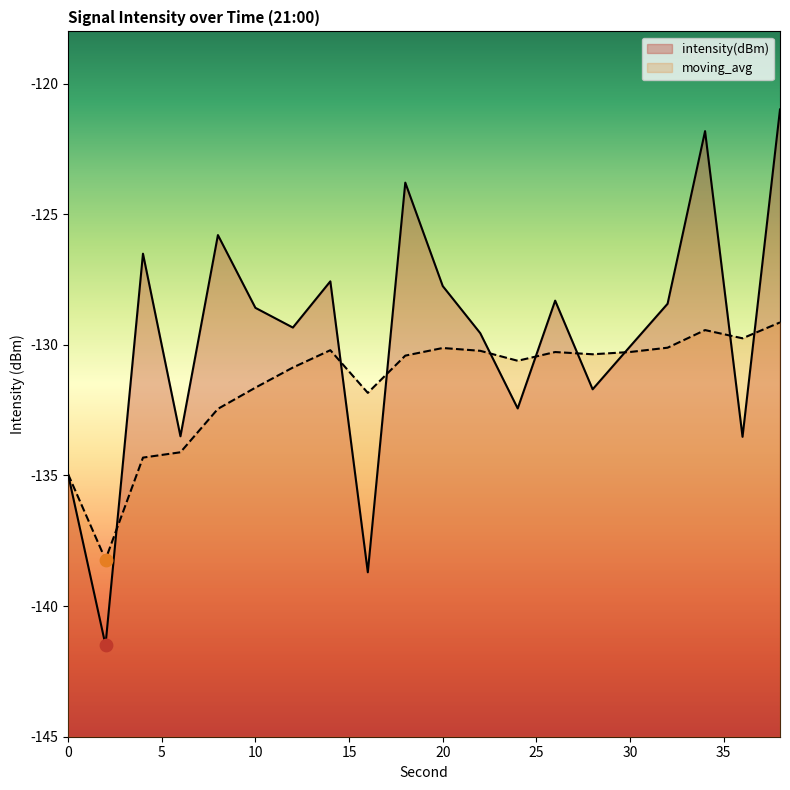

Which series has the largest total across all categories?

intensity(dBm)